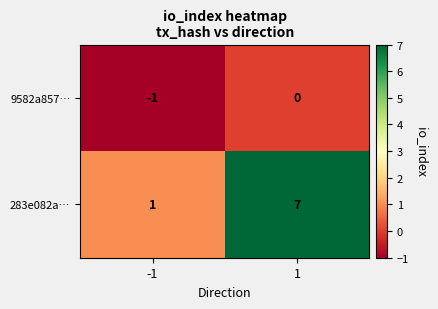

The 9582a857… series shows 0 at 1. True or false?

True